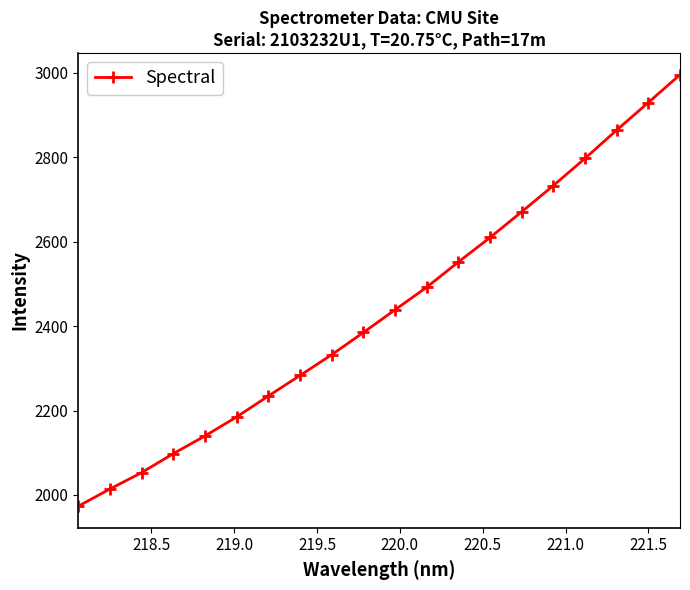

What is the minimum value shown in the chart?

1973.4